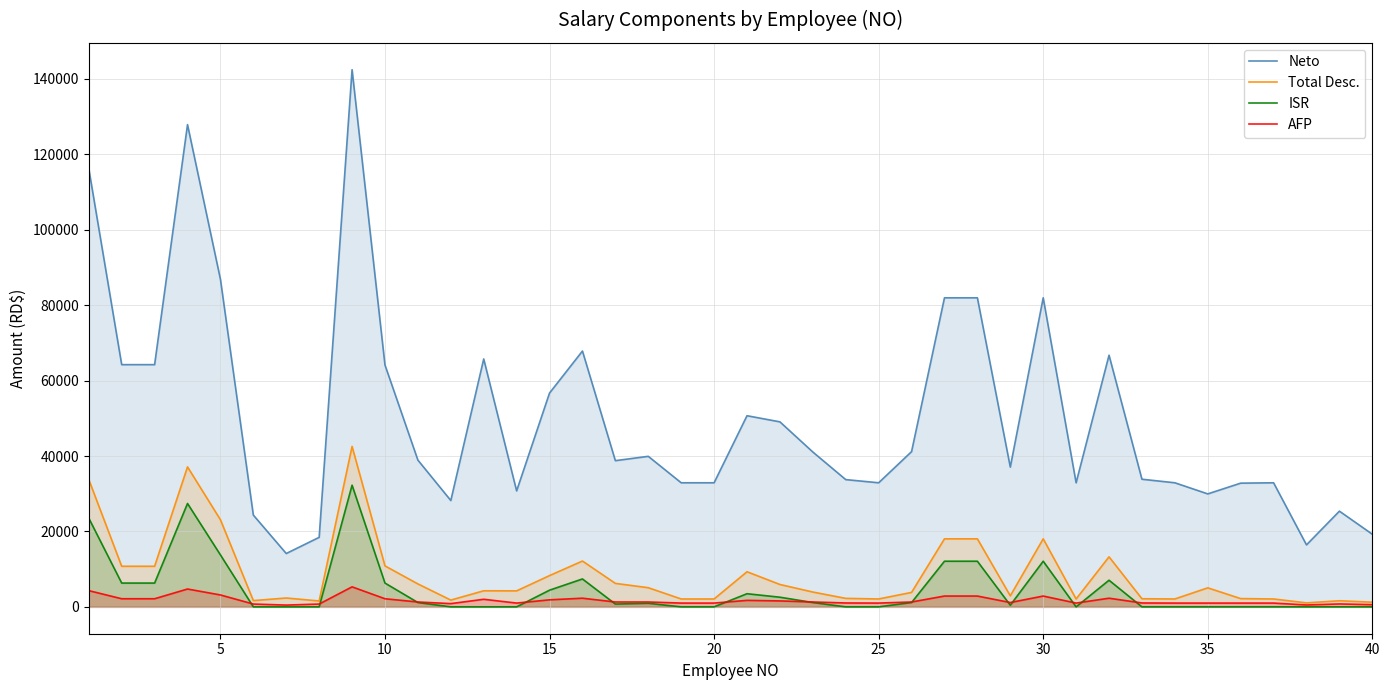

True or false: Neto and ISR intersect in this chart.

False